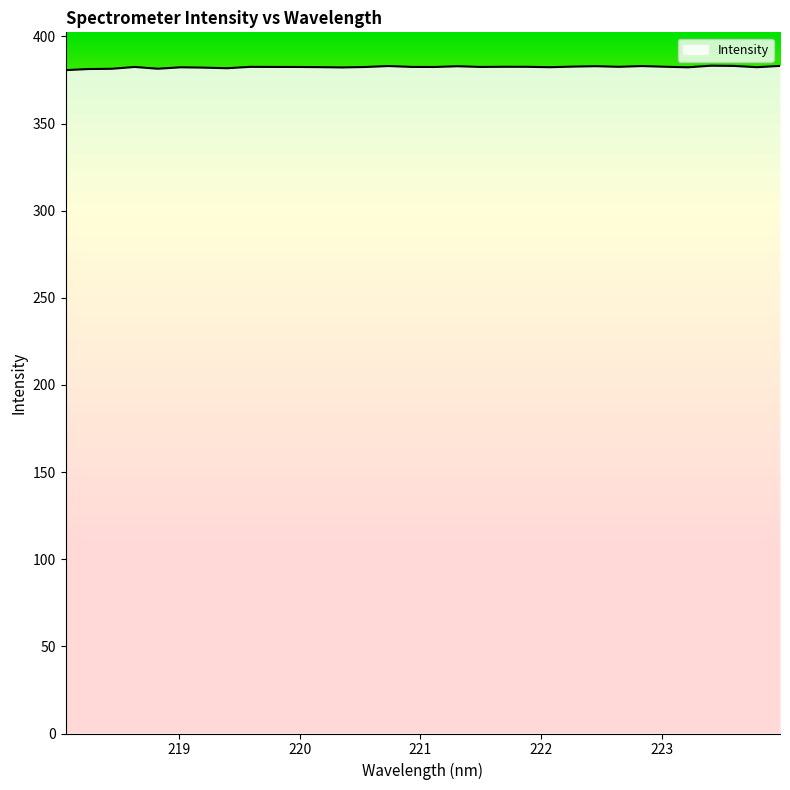

Does the chart display data point markers on the line(s)?

No